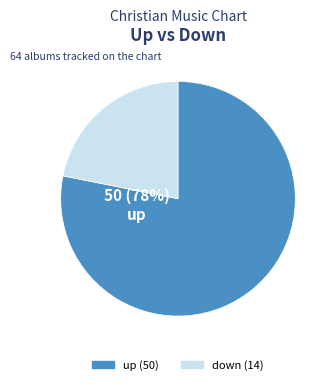

Rank the categories by value from lowest to highest.

down, up